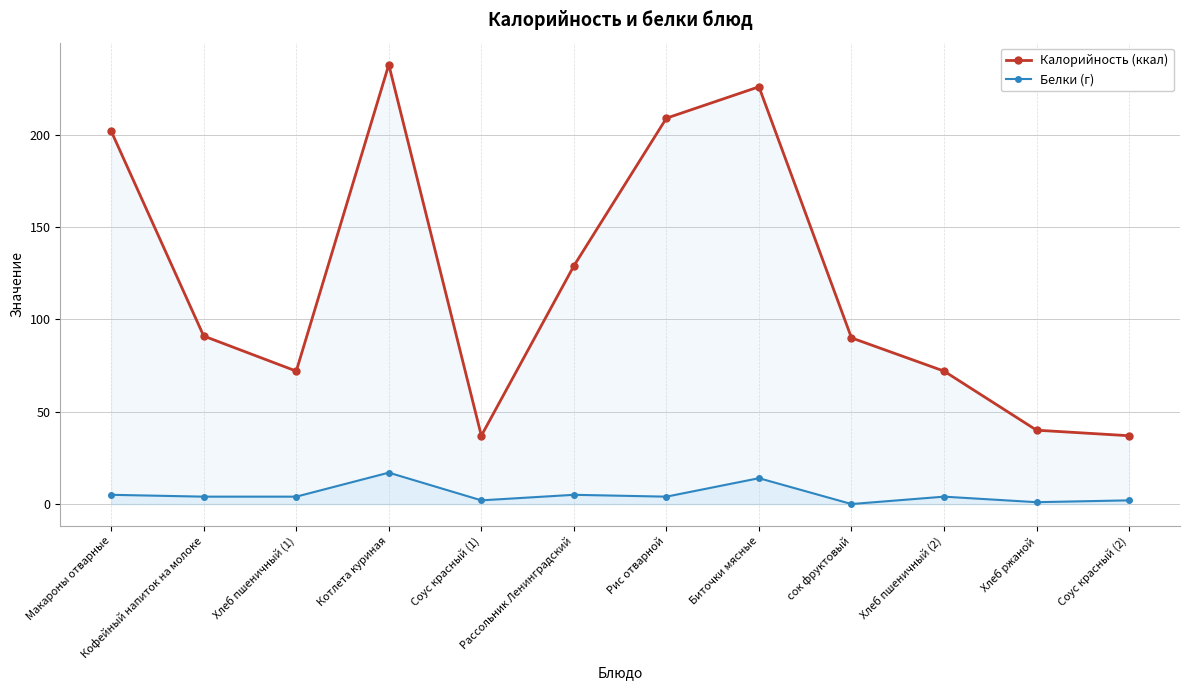

True or false: Калорийность (ккал) and Белки (г) cross at least once.

False